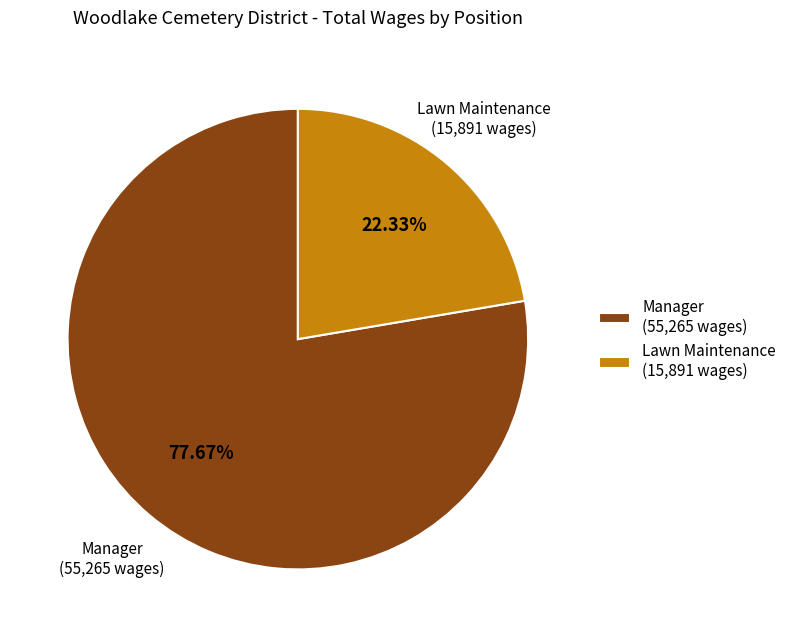

Which has a higher value, Manager (55,265 wages) or Lawn Maintenance (15,891 wages)?

Manager (55,265 wages)